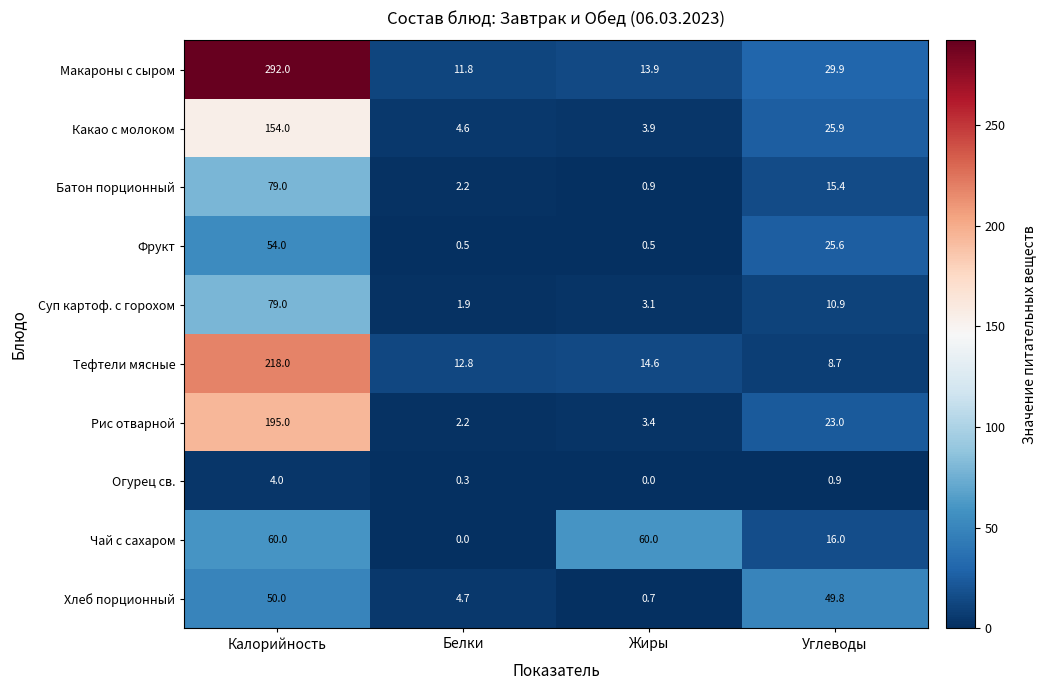

Where is Огурец св. nearest to the value 2?

Углеводы